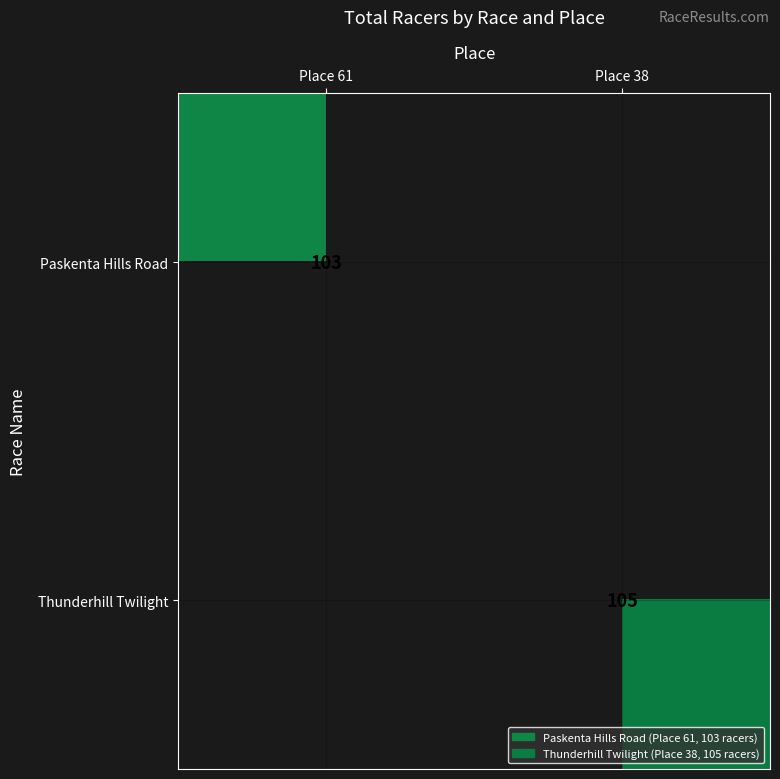

Is it true that Paskenta Hills Road equals 103 at Place 61?

True